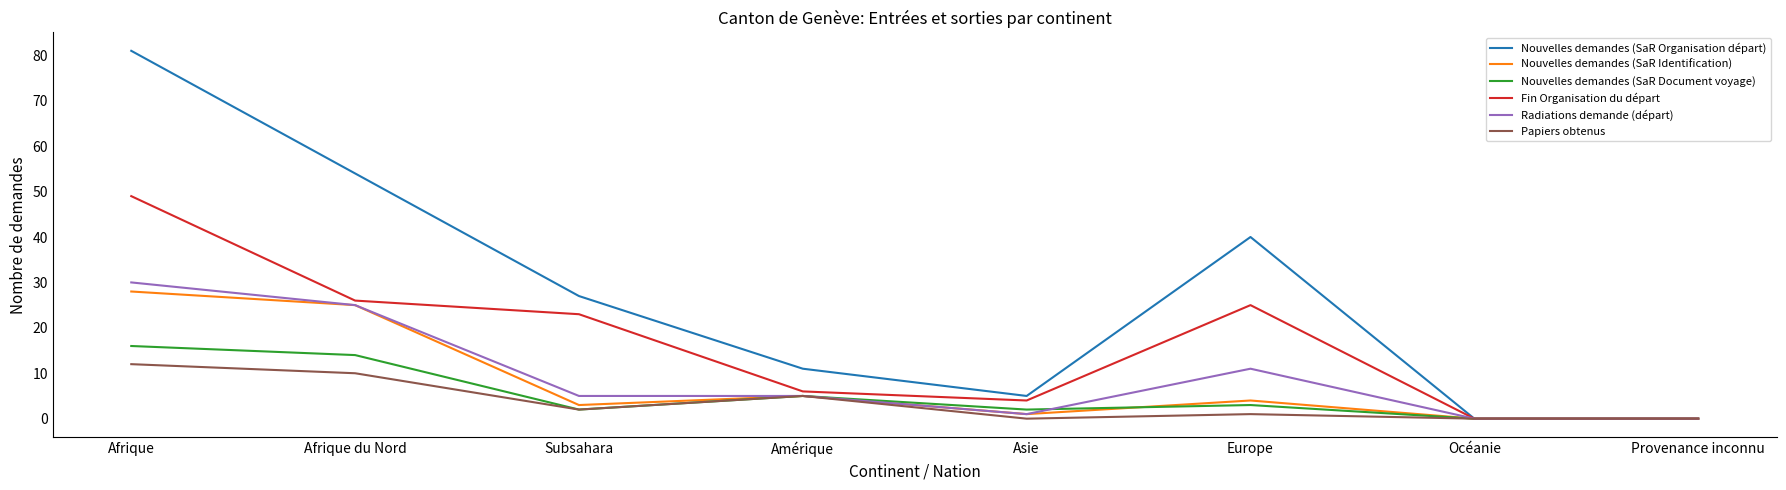

What is the average value of the Nouvelles demandes (SaR Organisation départ) series?

27